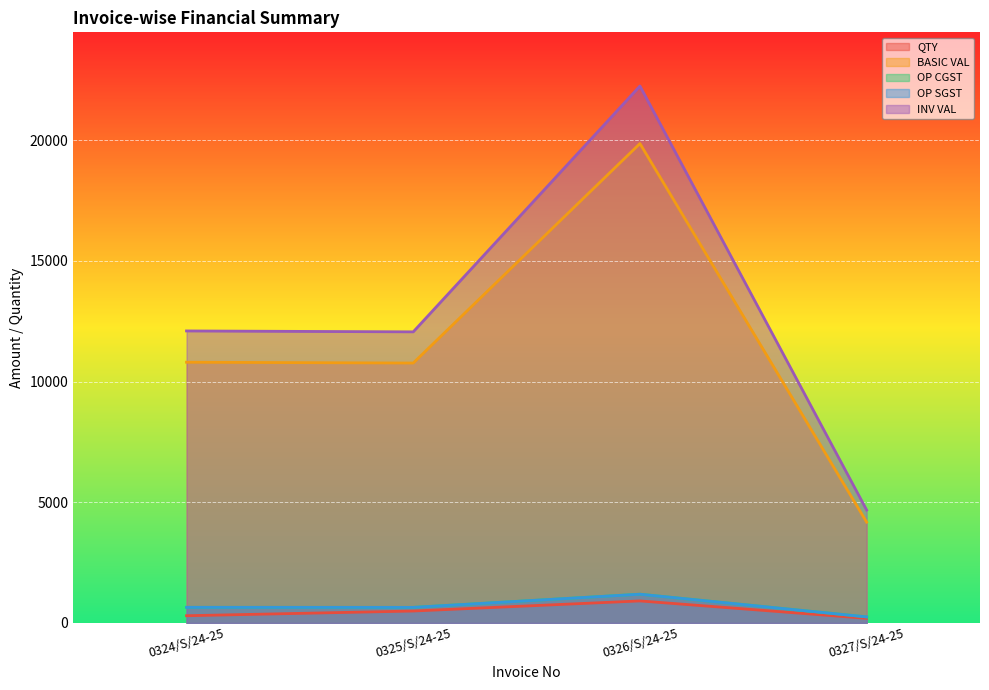

Which series changed the most between 0324/S/24-25 and 0327/S/24-25?

INV VAL